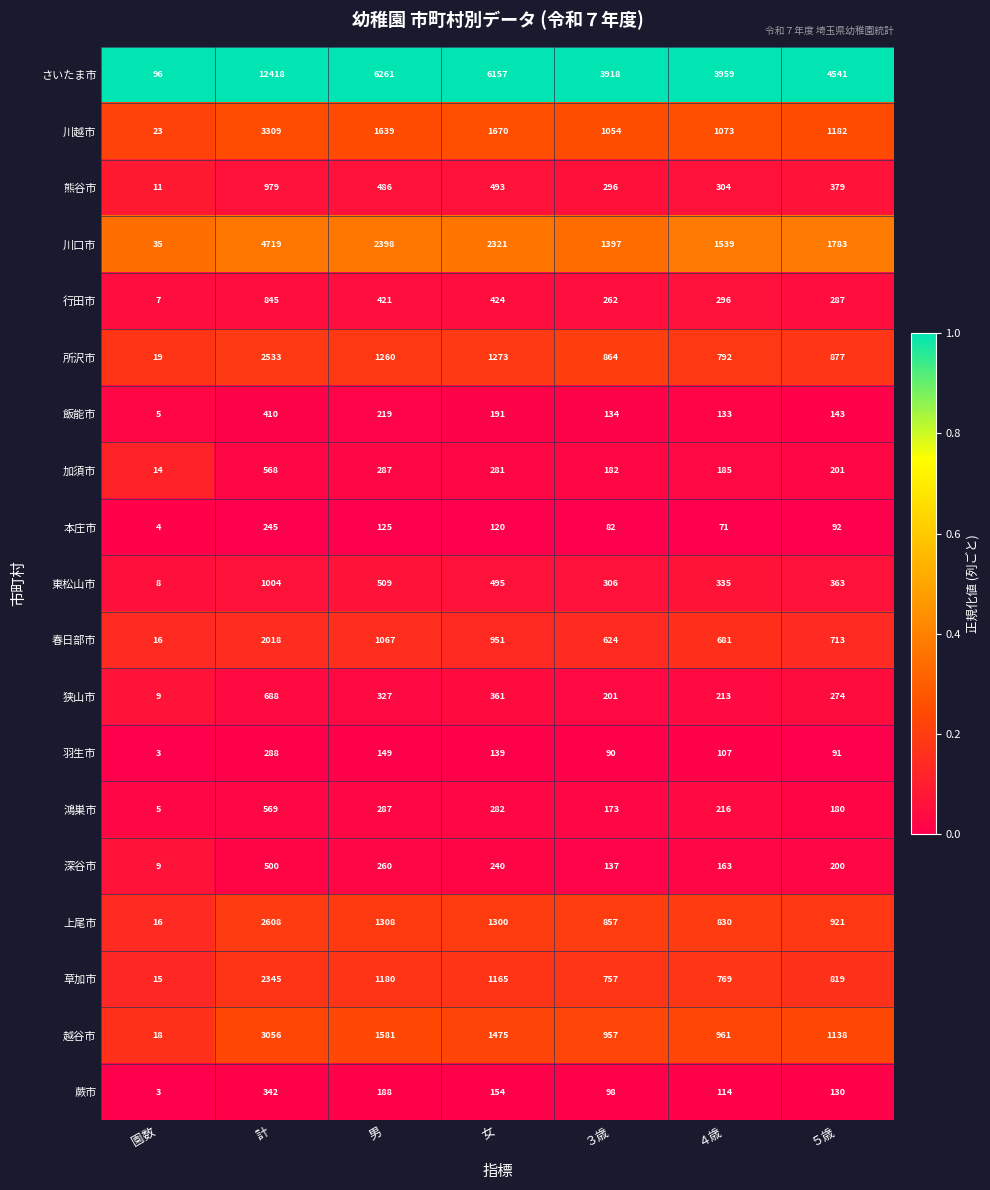

Is it true that 春日部市 equals 624 at ３歳?

True